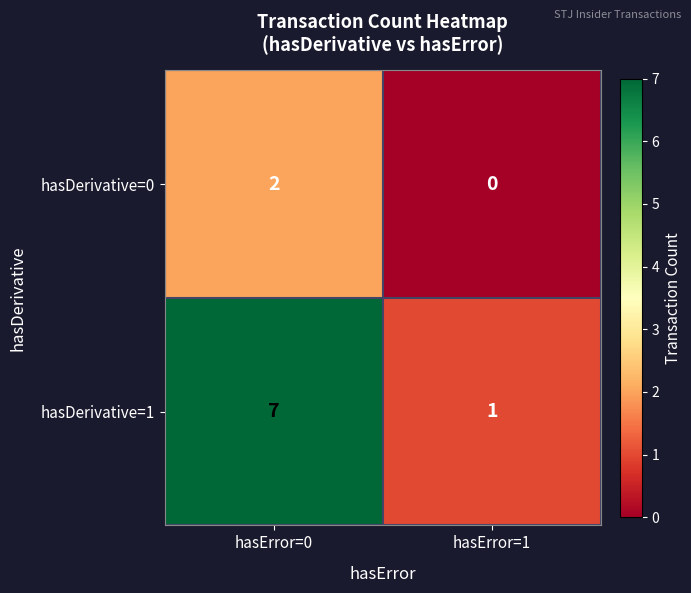

Between hasError=0 and hasError=1, which series saw the biggest shift?

hasDerivative=1